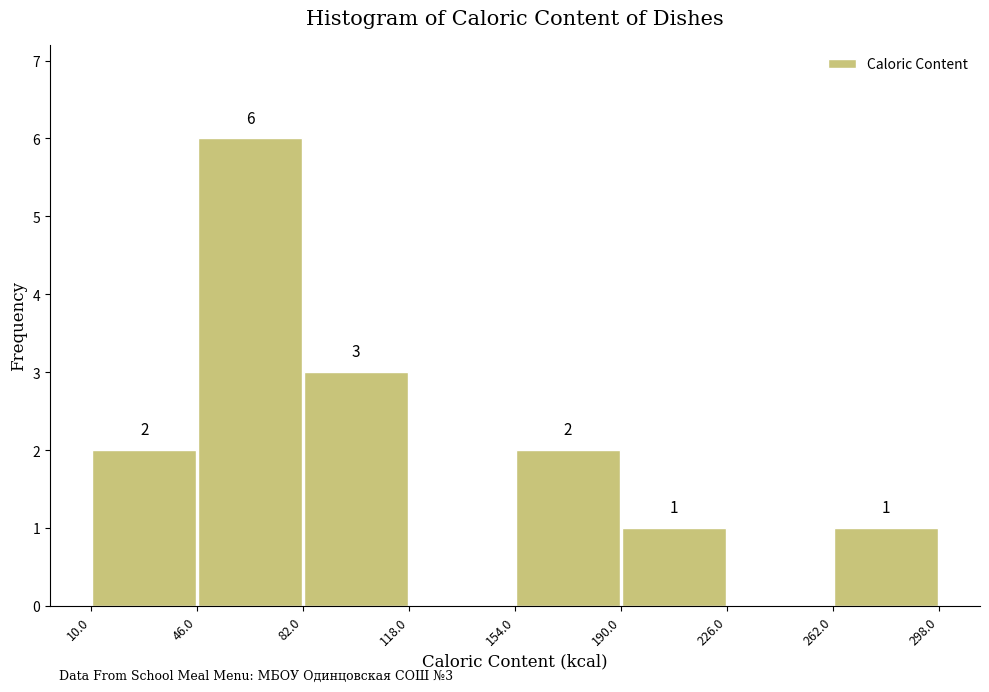

Which range on the x-axis has the tallest bar?

46.0 to 82.0